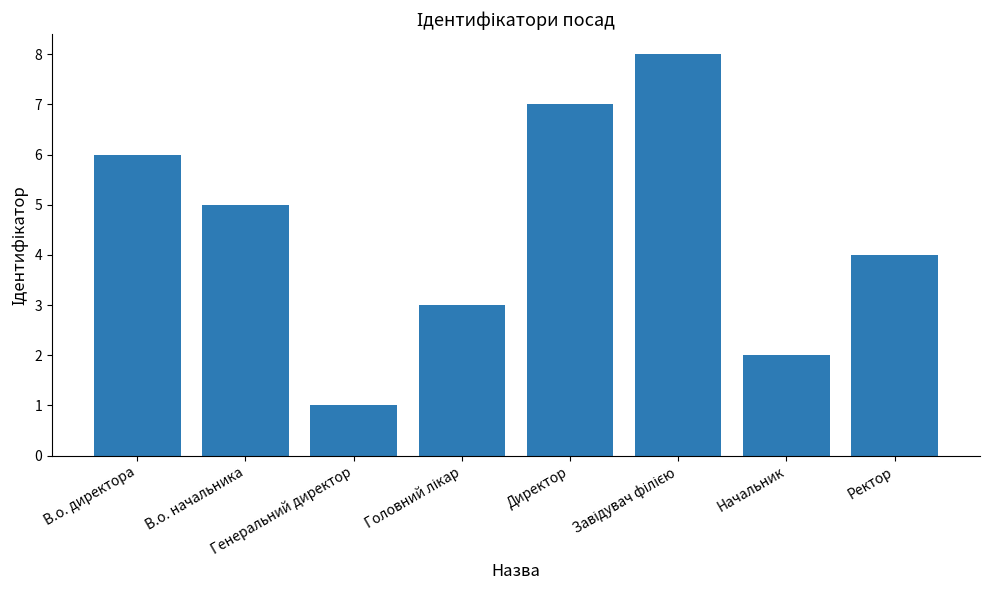

What is the greatest value displayed?

8